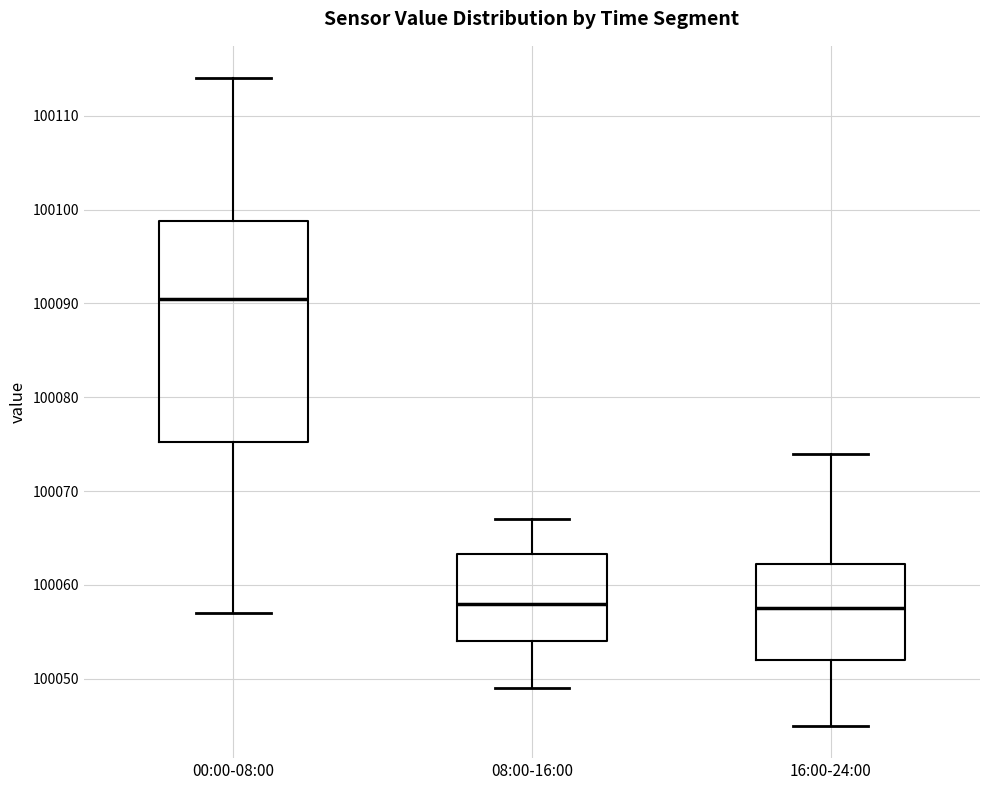

Reading left to right, read every box against the y-axis: the position of its median line, the range the box covers, and the ends of its whiskers. The values are not printed on the chart, so give them approximately, as read against the axis.

00:00-08:00: median 100091, box 100075 to 100099, whiskers 100057 to 100114
08:00-16:00: median 100058, box 100054 to 100063, whiskers 100049 to 100067
16:00-24:00: median 100058, box 100052 to 100062, whiskers 100045 to 100074